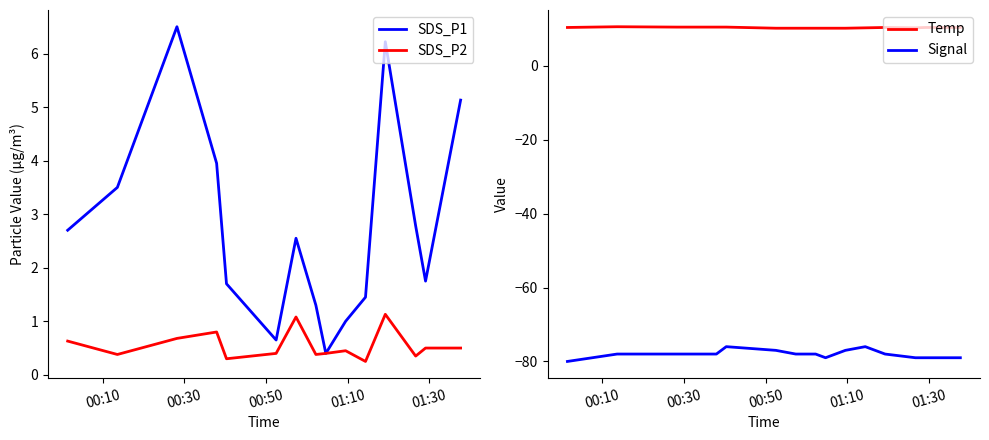

True or false: Signal and Temp cross at least once.

False